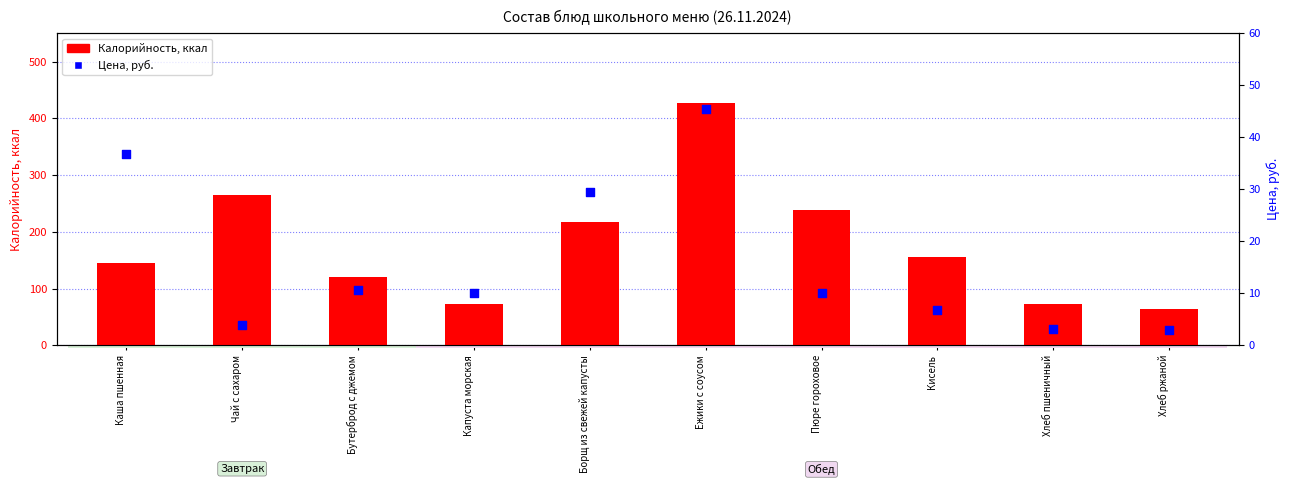

Is the value of Цена, руб. at Ежики с соусом greater than the value of Калорийность at Кисель?

No